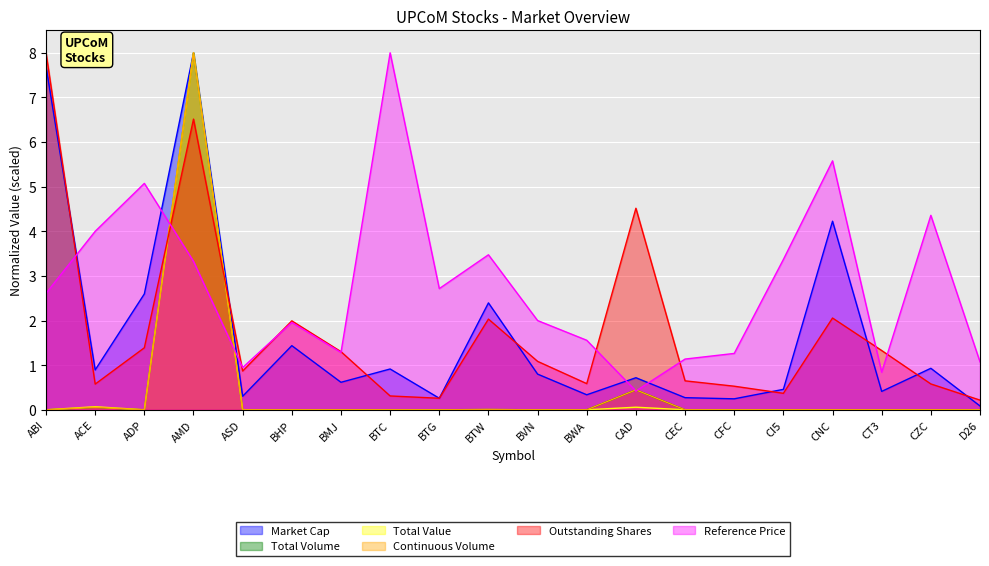

Reading left to right, what are all the values shown in this chart?

Market Cap: 7.7	0.9	2.6	8.0	0.3	1.4	0.6	0.9	0.3	2.4	0.8	0.3	0.7	0.3	0.2	0.5	4.2	0.4	0.9	0.1
Total Volume: 0.0	0.1	0.0	8.0	0.0	0.0	0.0	0.0	0.0	0.0	0.0	0.0	0.4	0.0	0.0	0.0	0.0	0.0	0.0	0.0
Total Value: 0.0	0.1	0.0	8.0	0.0	0.0	0.0	0.0	0.0	0.0	0.0	0.0	0.1	0.0	0.0	0.0	0.0	0.0	0.0	0.0
Continuous Volume: 0.0	0.1	0.0	8.0	0.0	0.0	0.0	0.0	0.0	0.0	0.0	0.0	0.4	0.0	0.0	0.0	0.0	0.0	0.0	0.0
Outstanding Shares: 8.0	0.6	1.4	6.5	0.9	2.0	1.3	0.3	0.3	2.0	1.1	0.6	4.5	0.6	0.5	0.4	2.1	1.3	0.6	0.2
Reference Price: 2.6	4.0	5.1	3.3	0.9	2.0	1.3	8.0	2.7	3.5	2.0	1.6	0.4	1.1	1.3	3.4	5.6	0.8	4.4	1.1